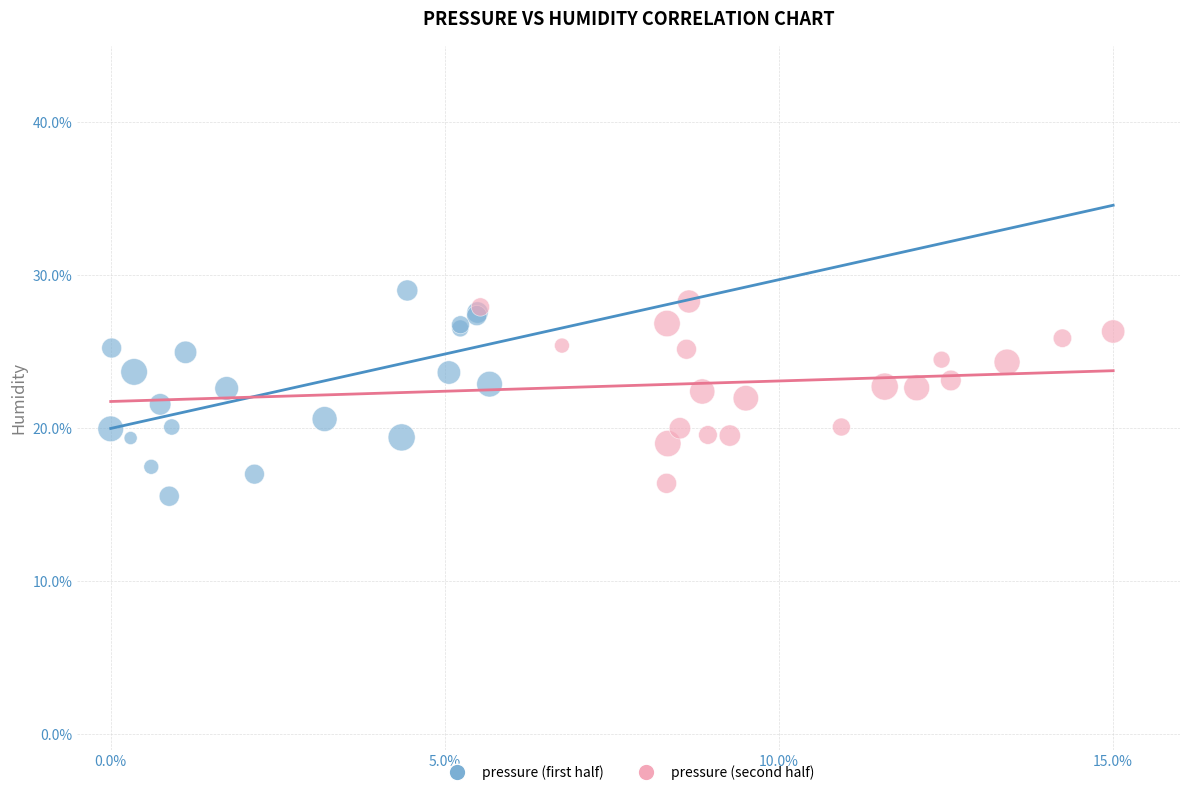

Which series reaches the minimum Y coordinate?

pressure (first half)